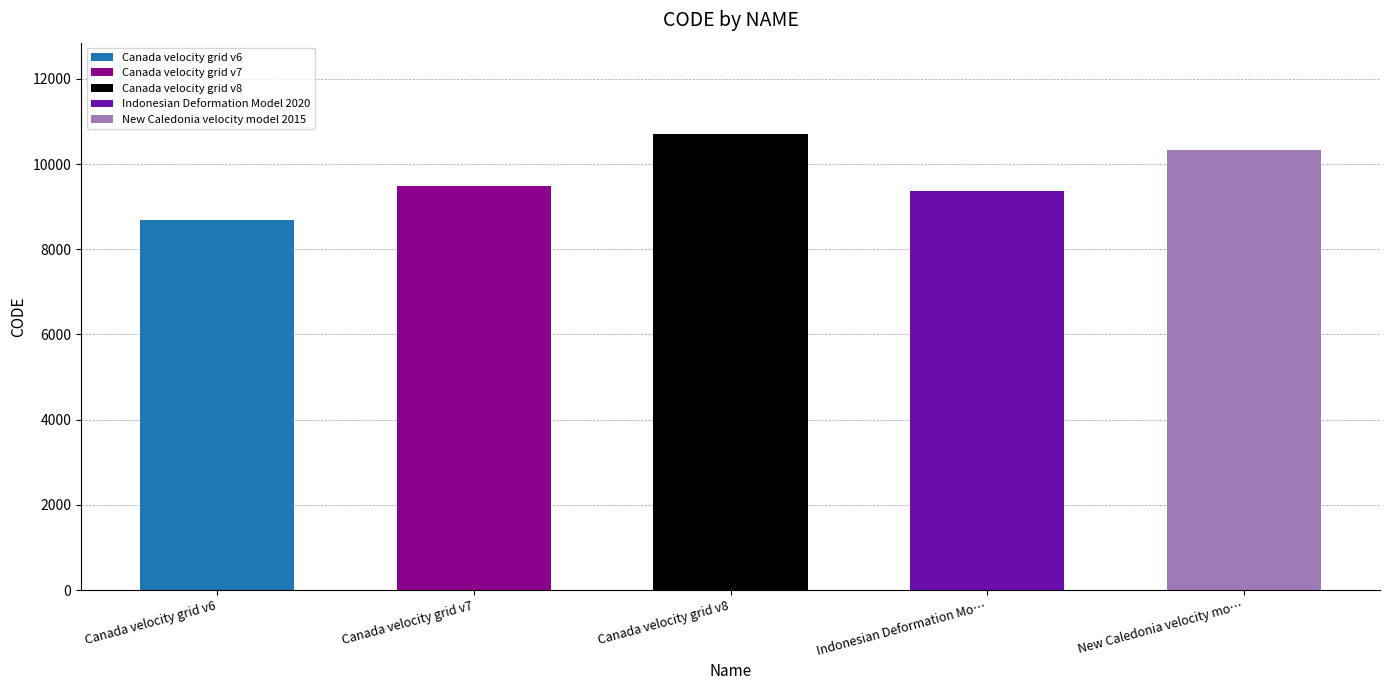

Reading left to right, extract all data points from this chart.

Canada velocity grid v6=8676	Canada velocity grid v7=9483	Canada velocity grid v8=10707	Indonesian Deformation Model 2020=9375	New Caledonia velocity model 2015=10323